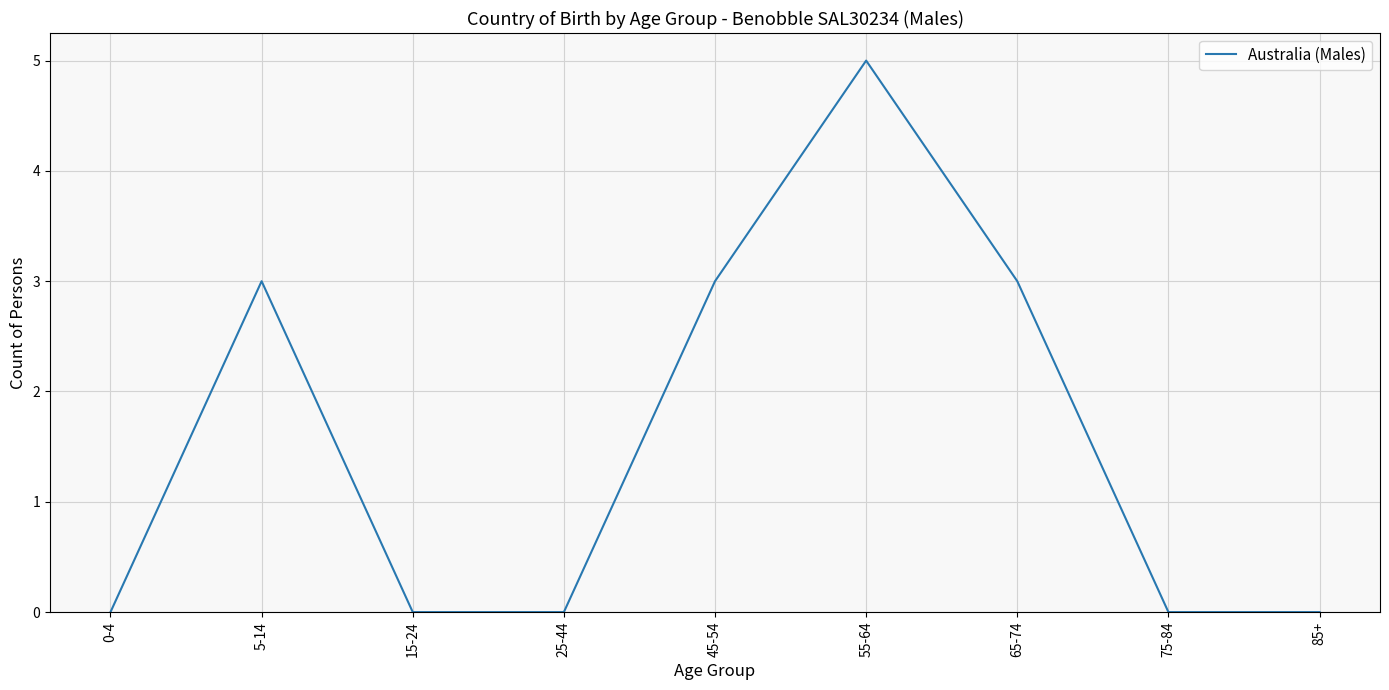

What position from the right is 15-24?

7